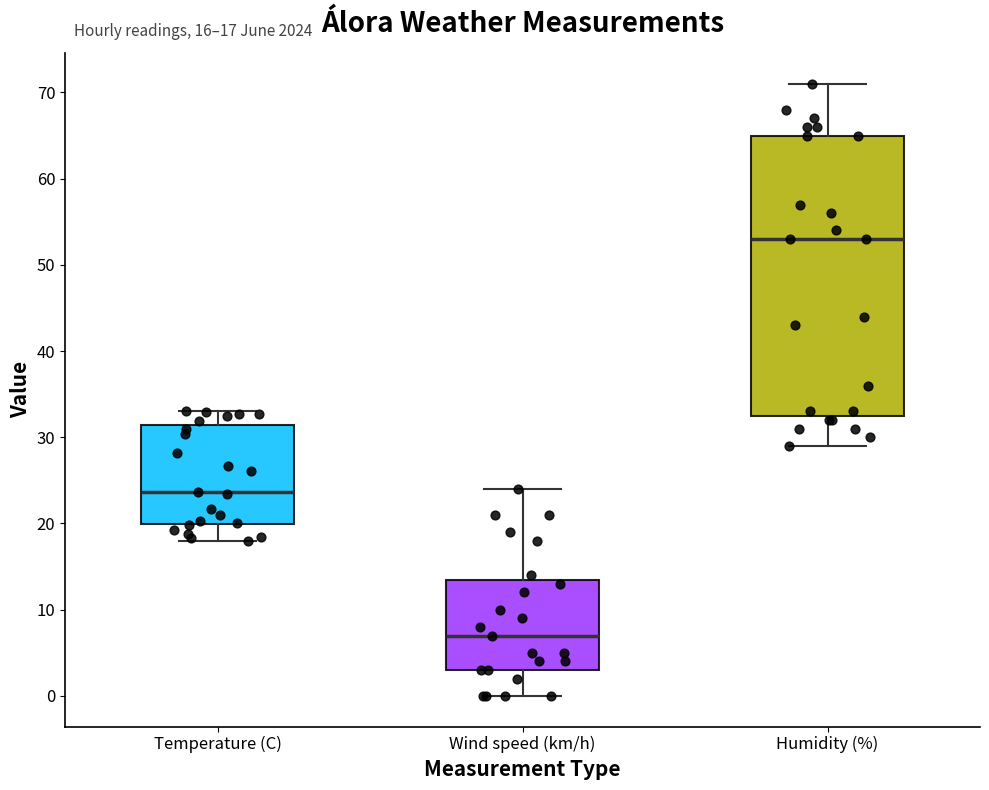

Which box is the tallest, from its lower edge to its upper edge?

Humidity (%)